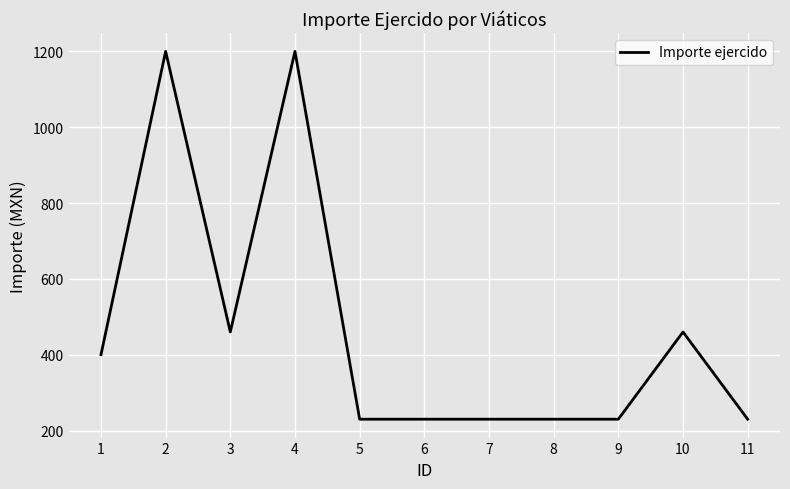

At which category does the data reach its first local valley?

3